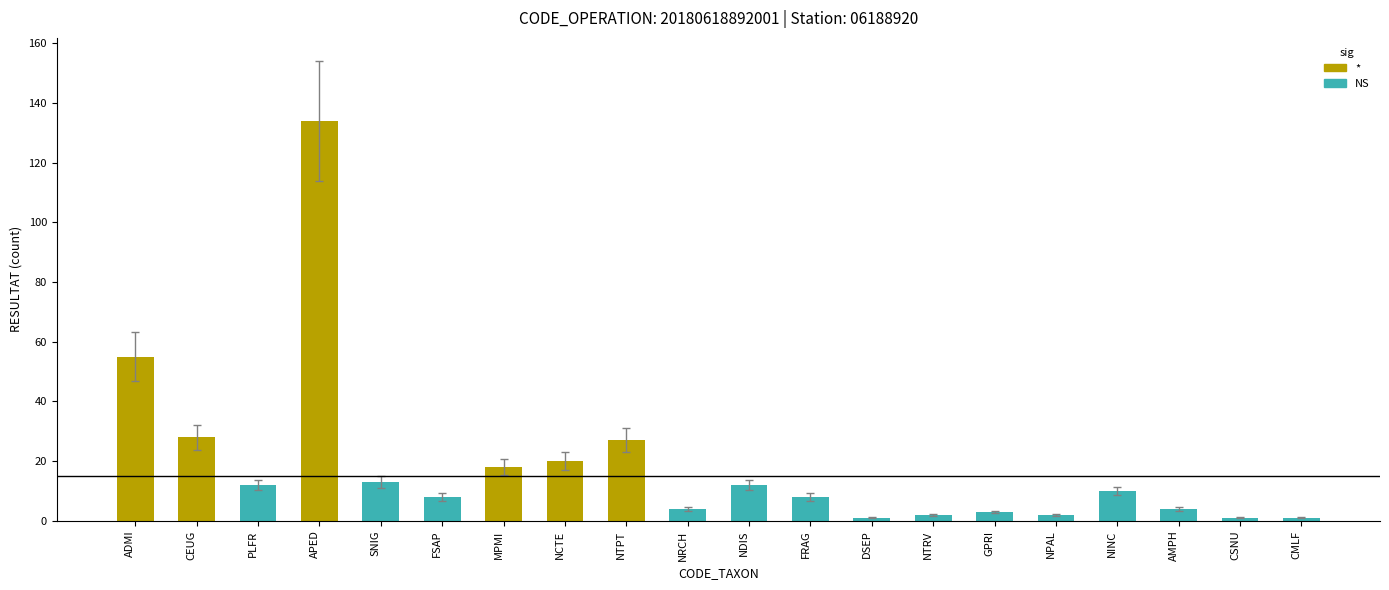

What position from the left is CSNU?

19